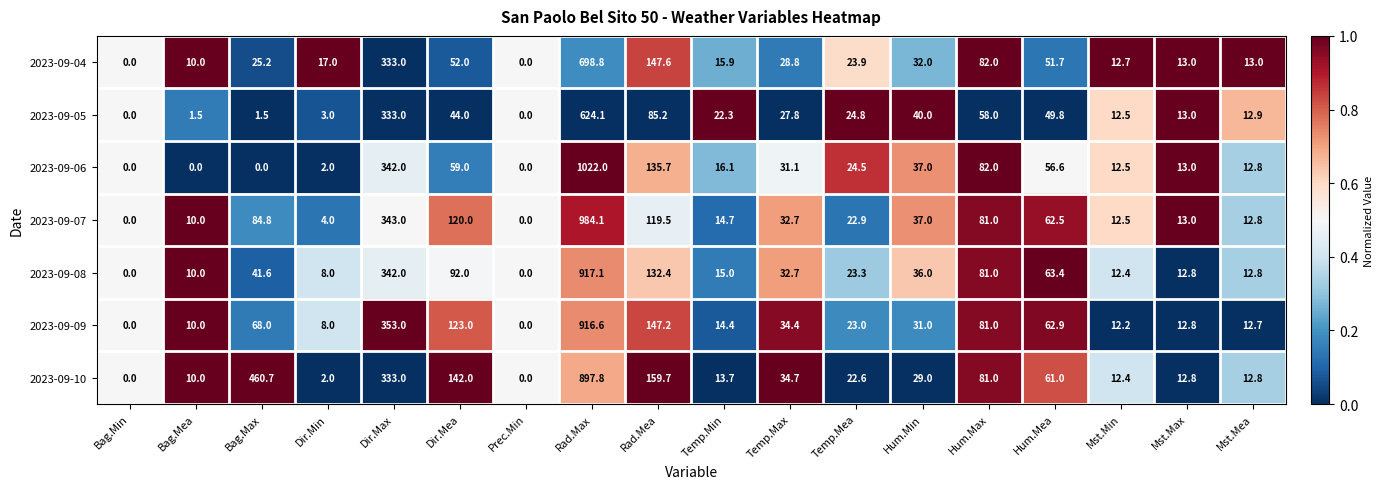

Which series changed the most between Bag.Mea and Temp.Mea?

2023-09-06